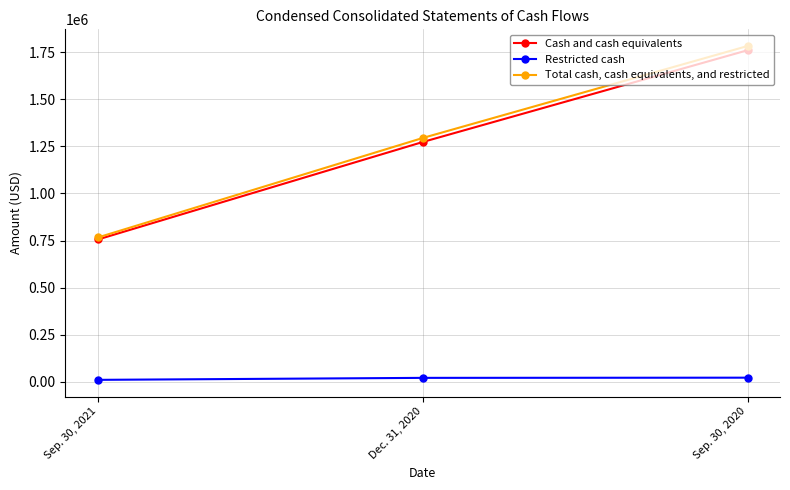

What is the sum of all Total cash, cash equivalents, and restricted values?

3842023